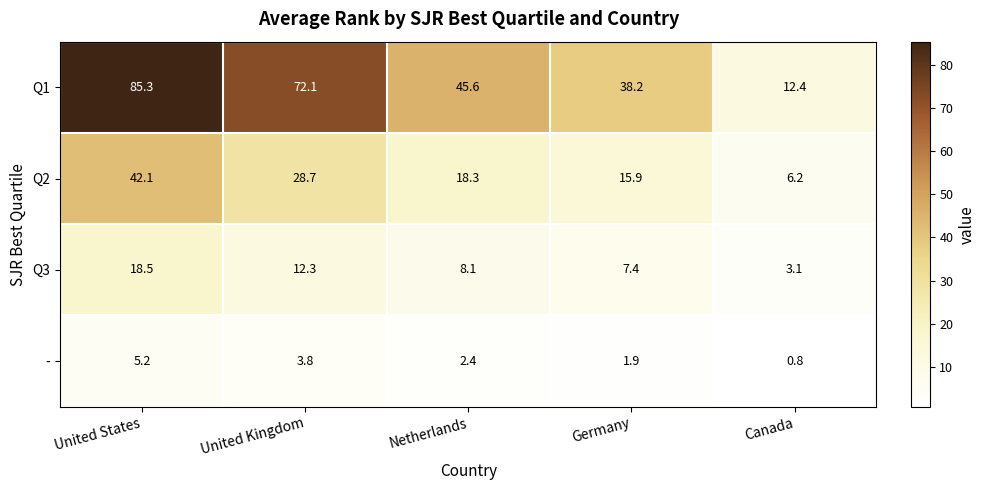

Reading right to left, list all the values displayed in this chart.

Q1: Canada=12.4	Germany=38.2	Netherlands=45.6	United Kingdom=72.1	United States=85.3
Q2: Canada=6.2	Germany=15.9	Netherlands=18.3	United Kingdom=28.7	United States=42.1
Q3: Canada=3.1	Germany=7.4	Netherlands=8.1	United Kingdom=12.3	United States=18.5
-: Canada=0.8	Germany=1.9	Netherlands=2.4	United Kingdom=3.8	United States=5.2